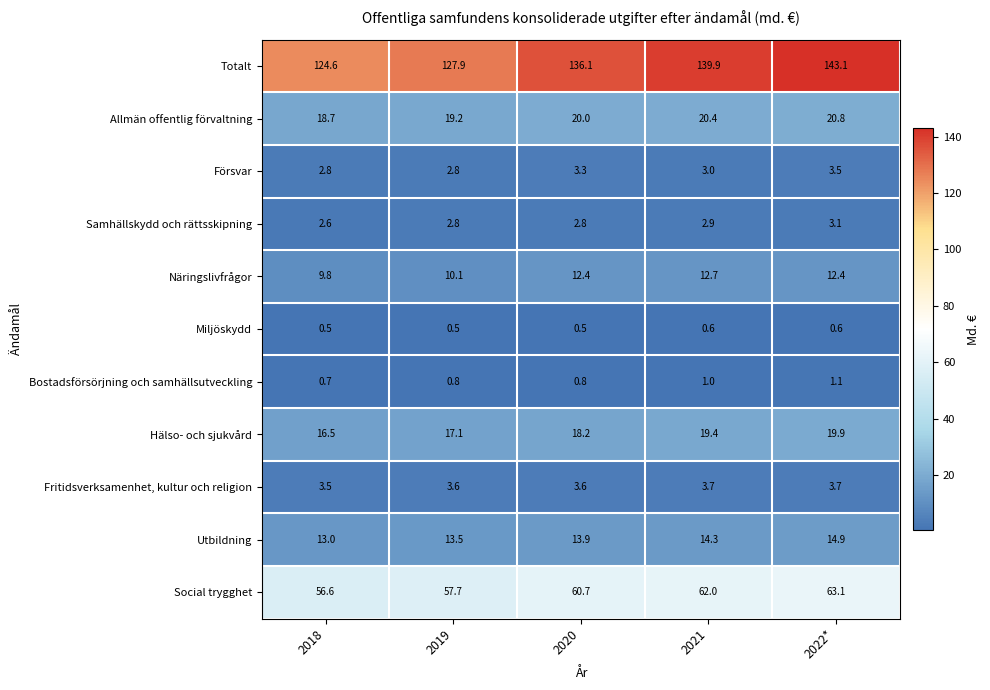

At 2021, list the series in order from largest to smallest.

Totalt, Social trygghet, Allmän offentlig förvaltning, Hälso- och sjukvård, Utbildning, Näringslivfrågor, Fritidsverksamenhet, kultur och religion, Försvar, Samhällskydd och rättsskipning, Bostadsförsörjning och samhällsutveckling, Miljöskydd